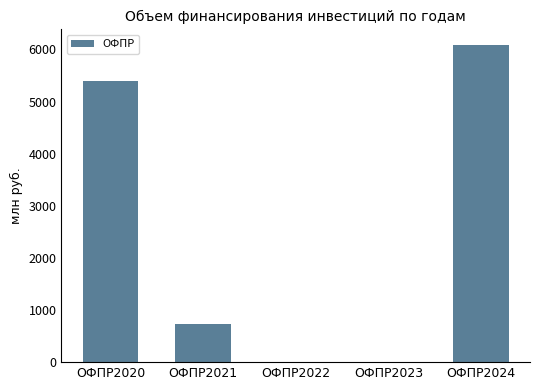

Is it true that the value at ОФПР2022 is 3386.7?

False